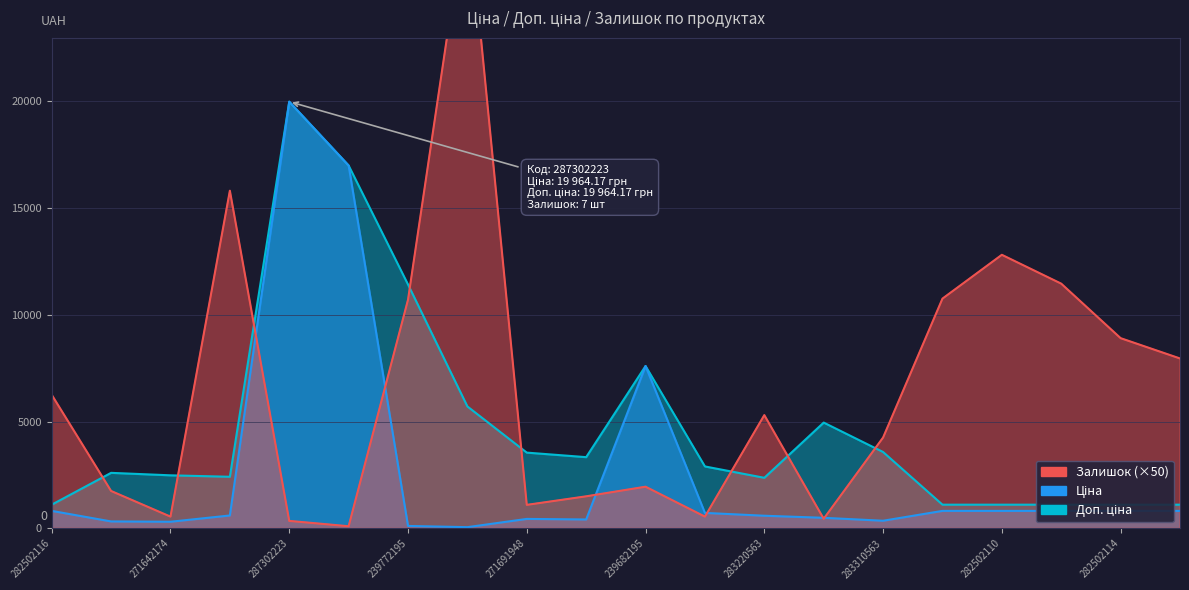

True or false: Ціна has a value of 464.3 at 282502116.

False